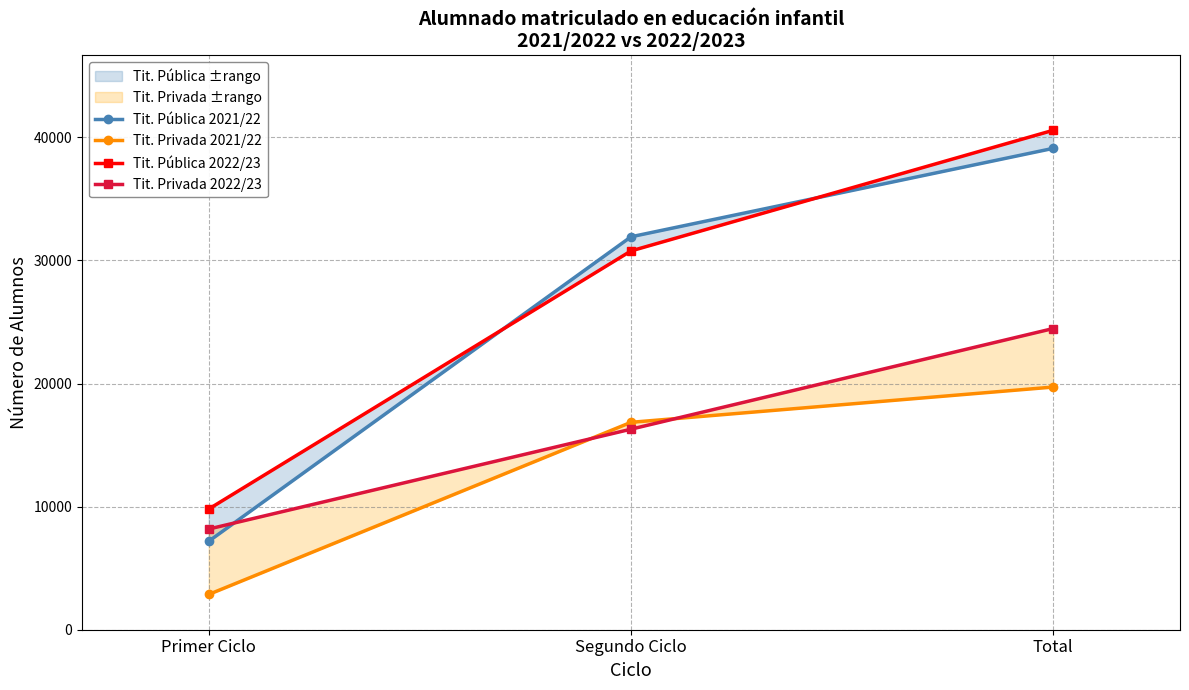

Does the chart have visible grid lines?

Yes